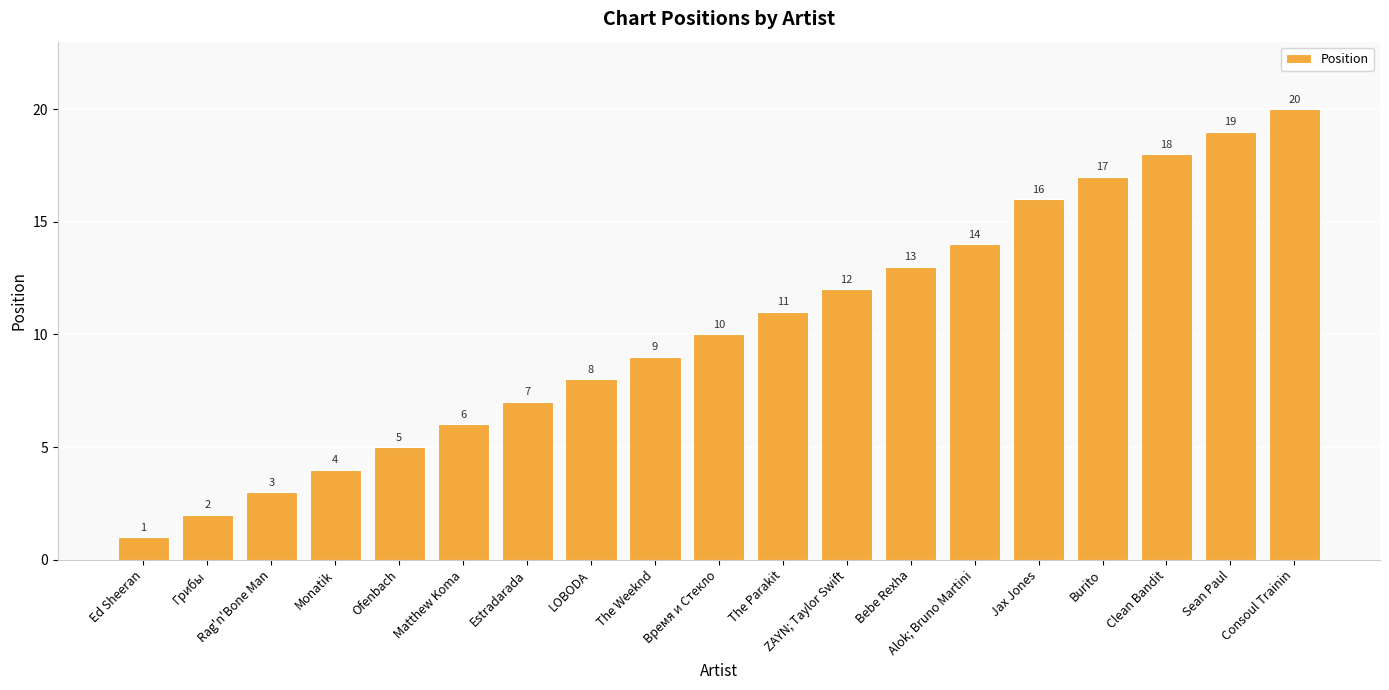

What is the label of the 17th bar from the right?

Rag'n'Bone Man